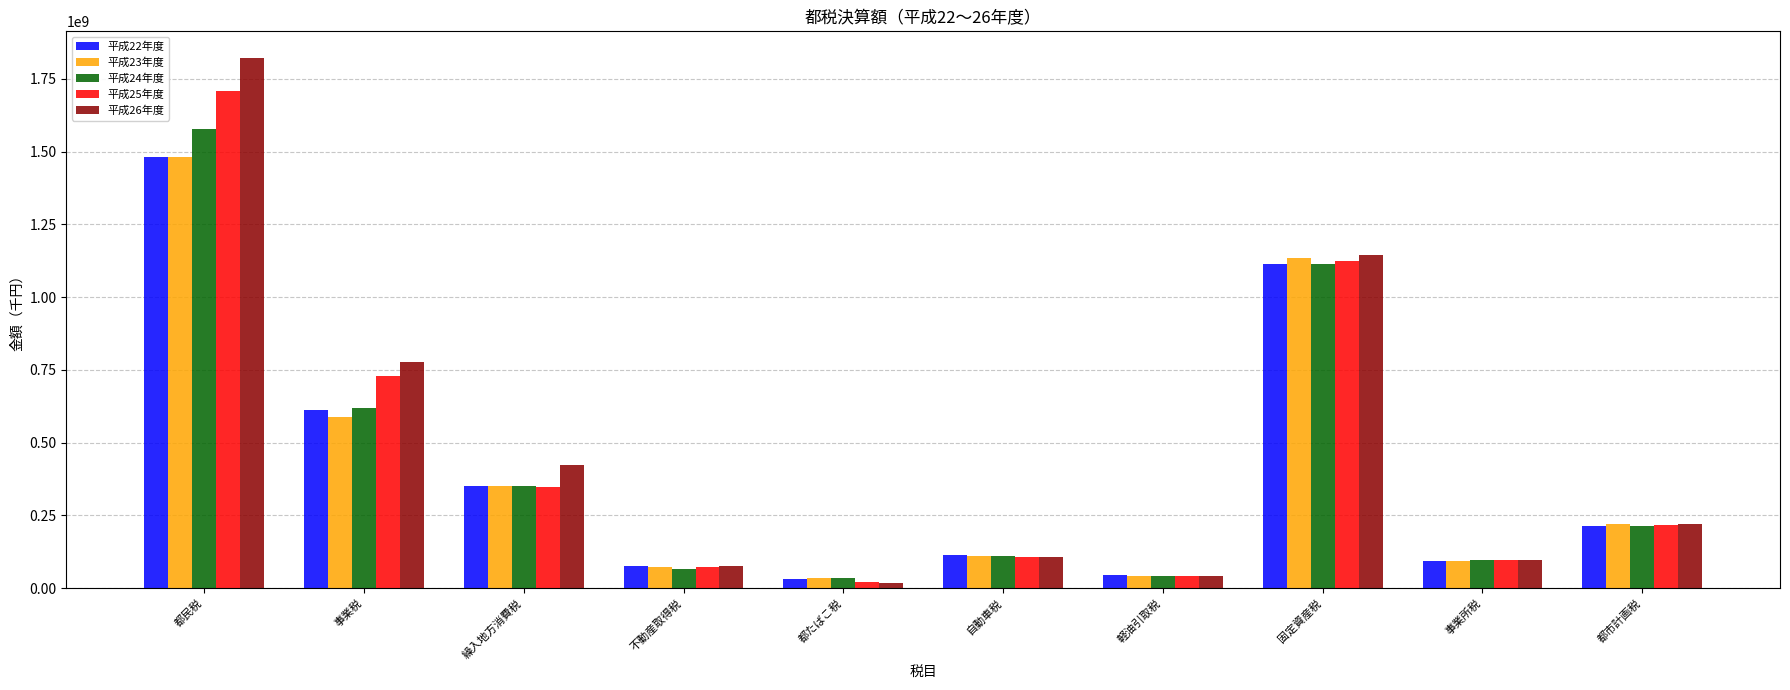

What is the total value across all series at 軽油引取税?

210911792